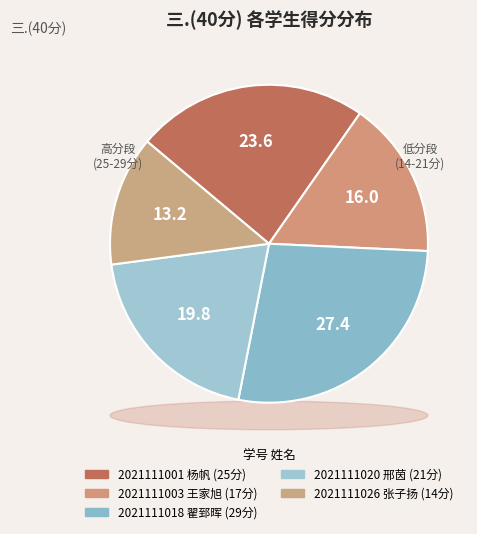

What percentage is the 2021111020
邢茵 slice, to the nearest percent?

20%